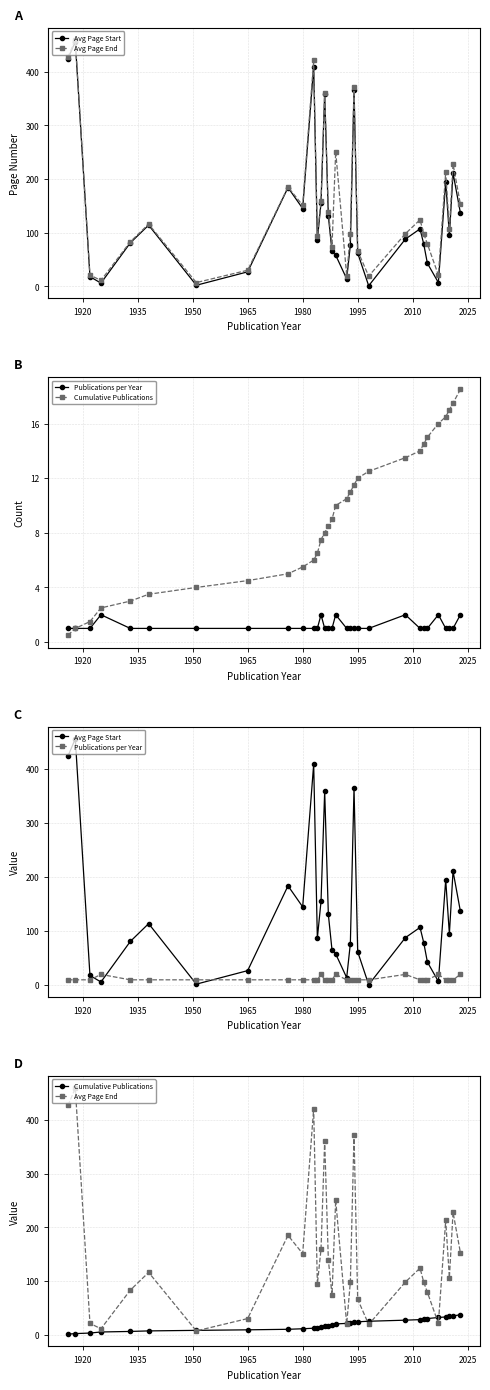

True or false: Cumulative Publications and Avg Page Start cross at least once.

True